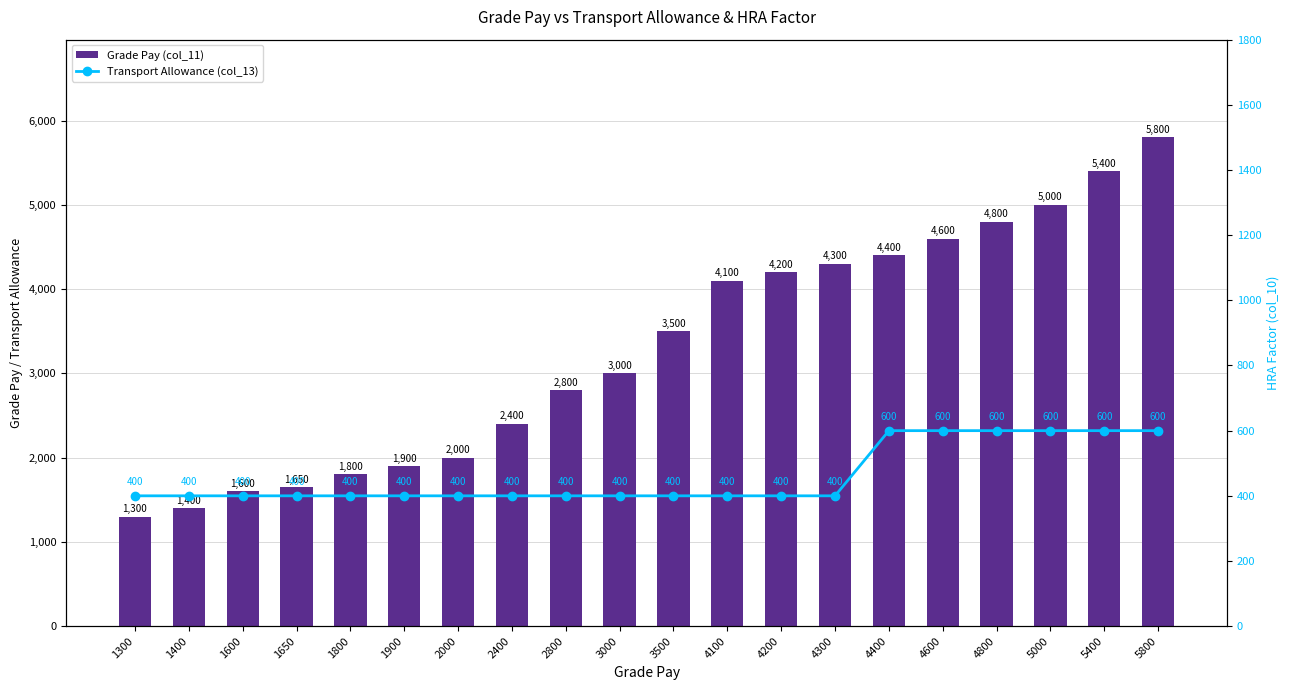

Between 5800 and 5400, which is larger?

5800